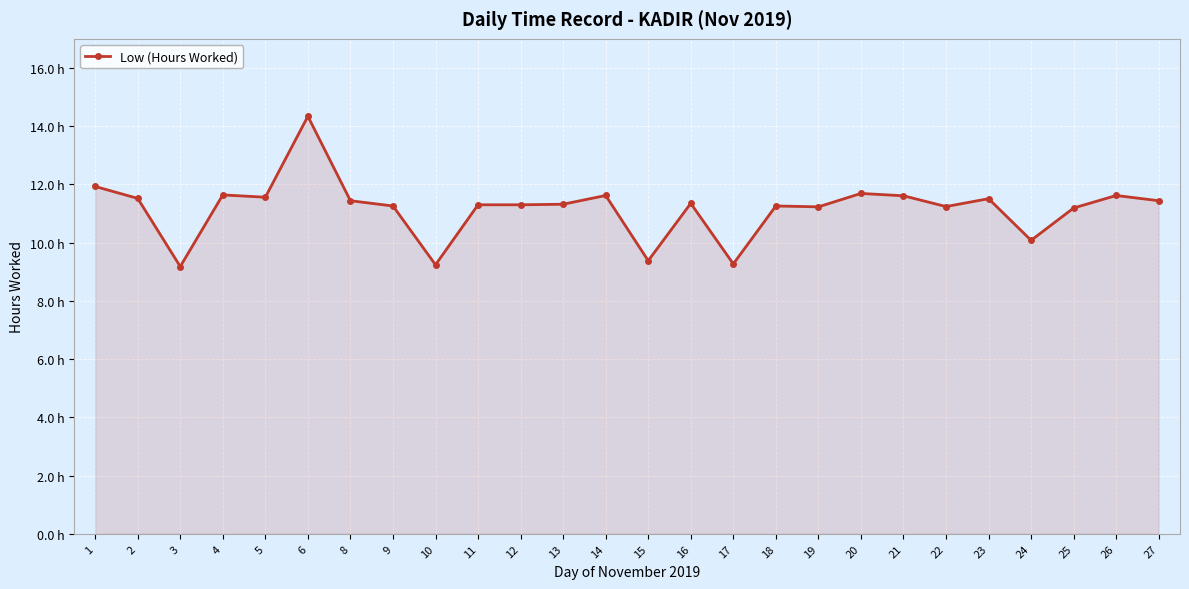

Does the chart have visible grid lines?

Yes